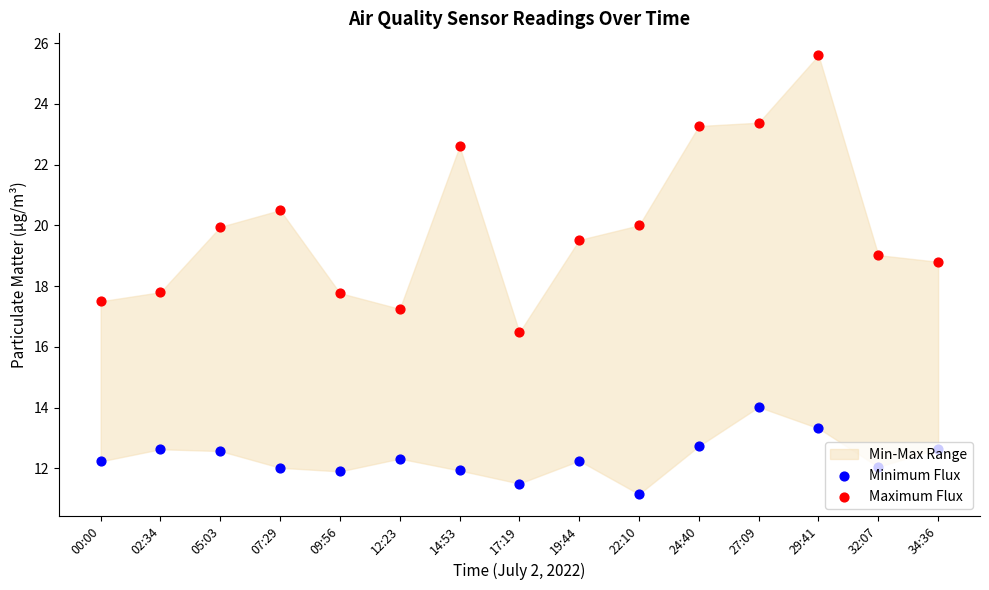

Is the value of Minimum Flux at 05:03 greater than the value of Maximum Flux at 22:10?

No